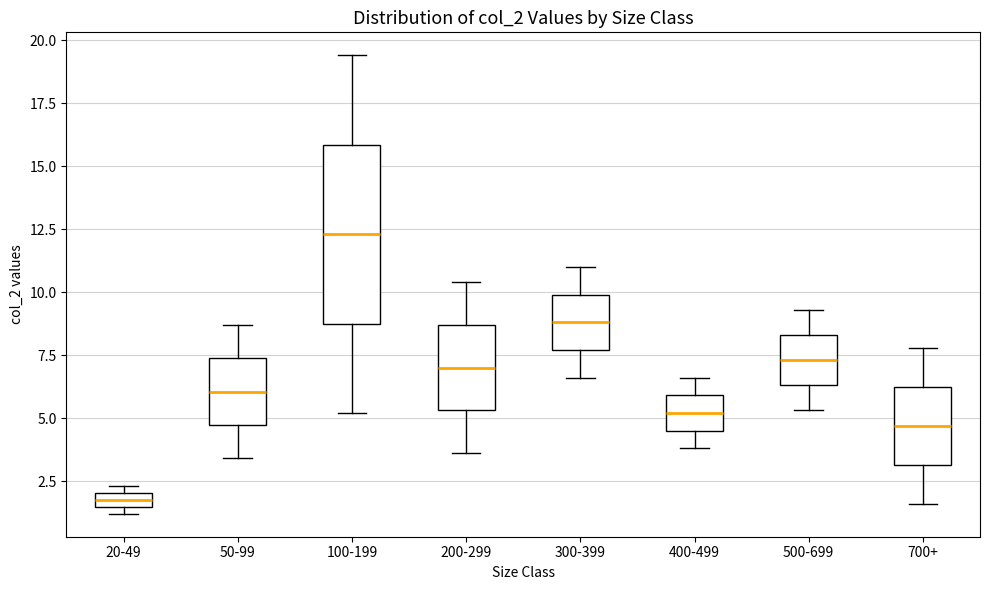

Which box is the tallest, from its lower edge to its upper edge?

100-199